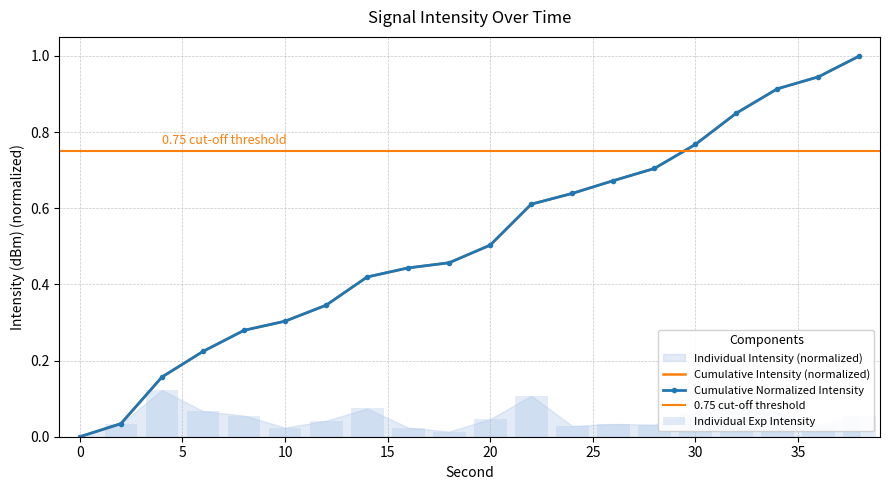

Rank the categories by value from lowest to highest.

0, 18, 16, 10, 24, 36, 28, 26, 2, 12, 20, 38, 8, 30, 34, 6, 14, 32, 22, 4